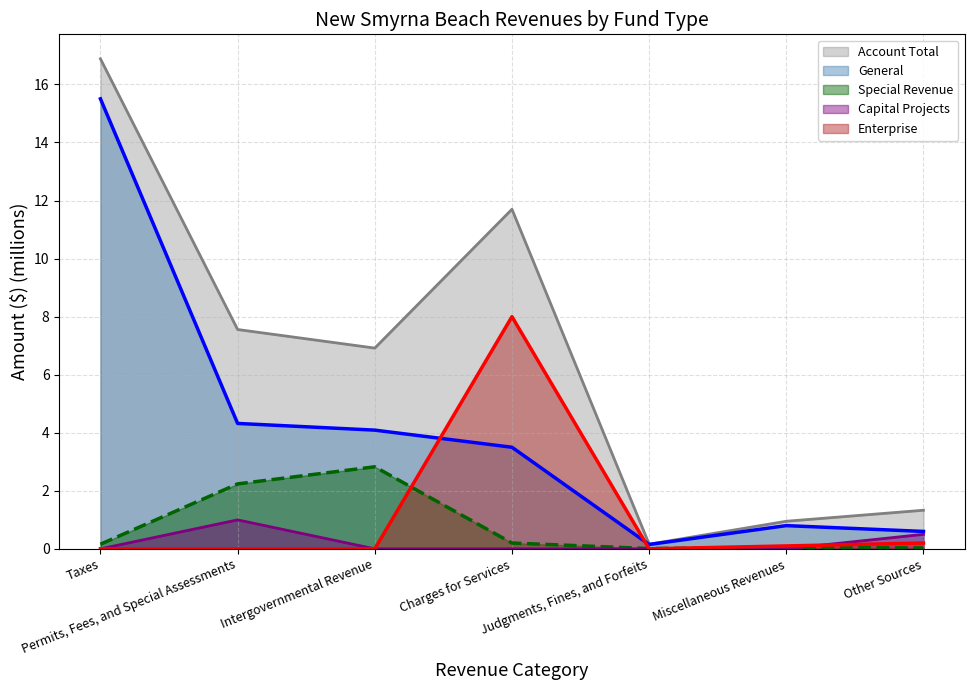

Between Taxes and Intergovernmental Revenue, which series saw the biggest shift?

General